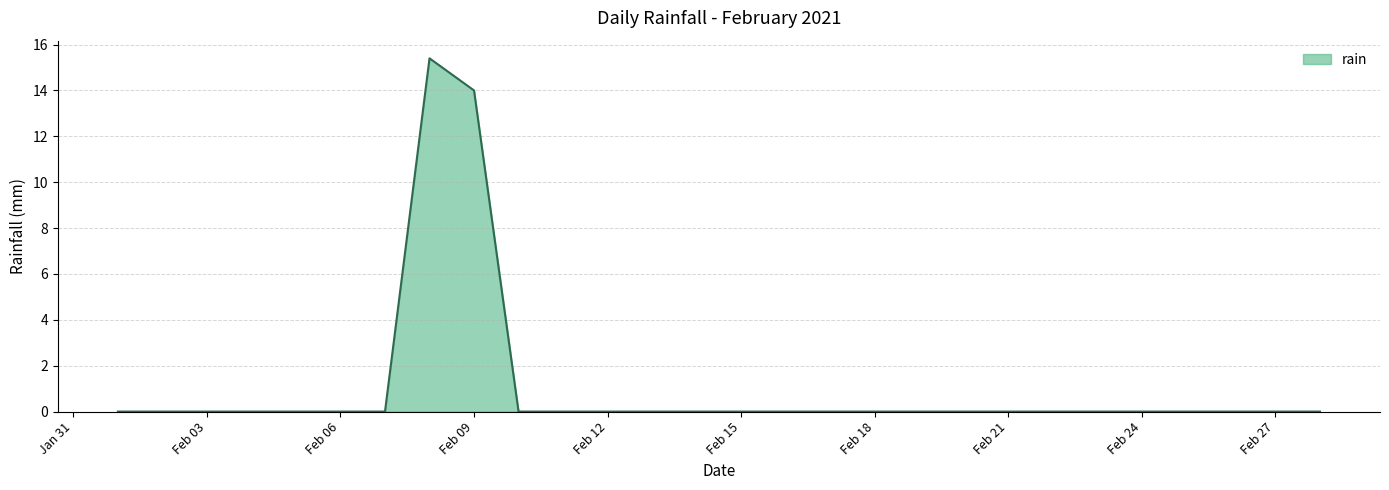

What is the difference between the maximum and minimum values?

15.4